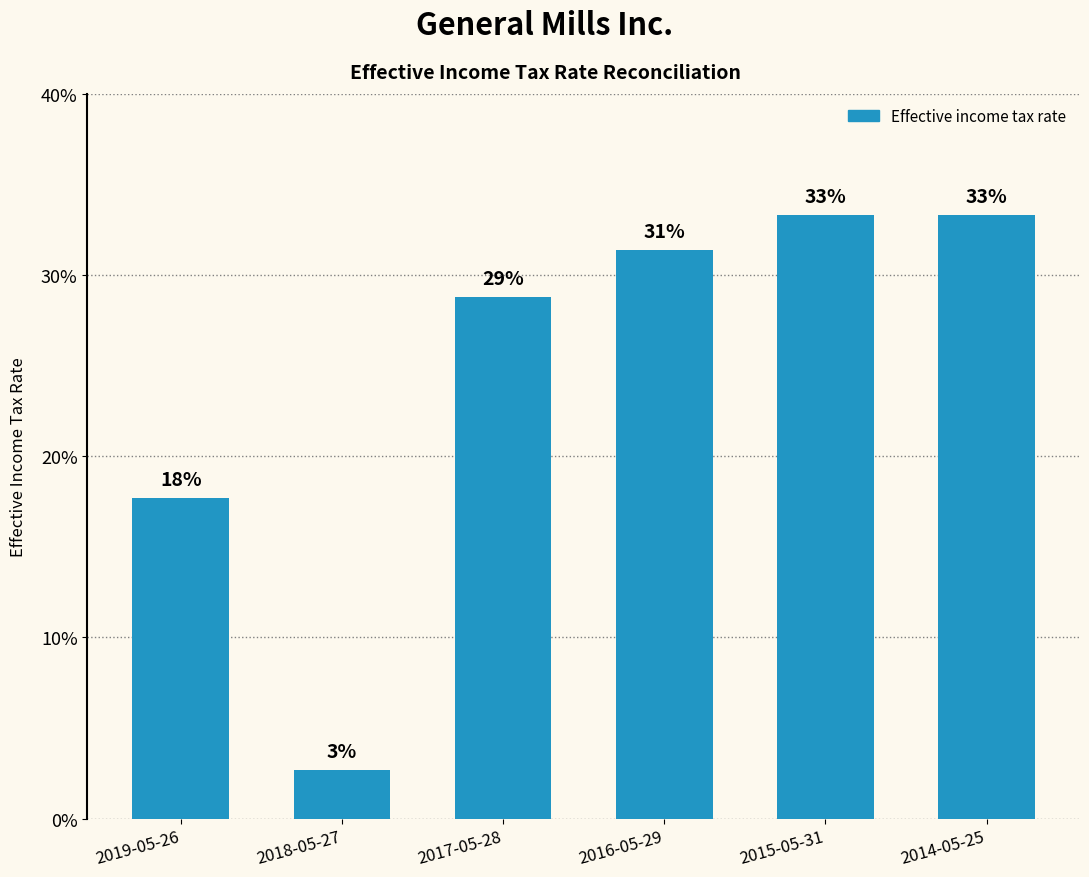

Reading left to right, list all the values displayed in this chart.

0.2	0.0	0.3	0.3	0.3	0.3